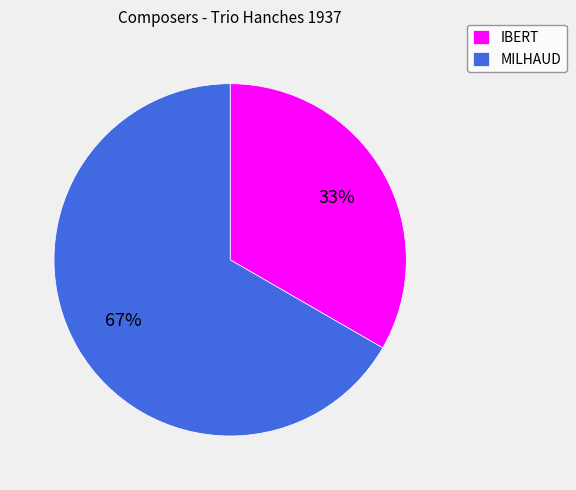

Count the number of slices in the pie.

2